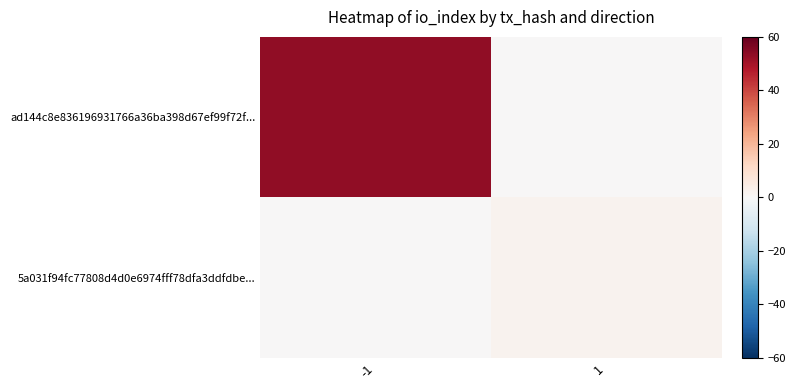

Reading left to right, what are all the values shown in this chart?

ad144c8e836196931766a36ba398d67ef99f72f...: -1=53	1=0
5a031f94fc77808d4d0e6974fff78dfa3ddfdbe...: -1=0	1=2